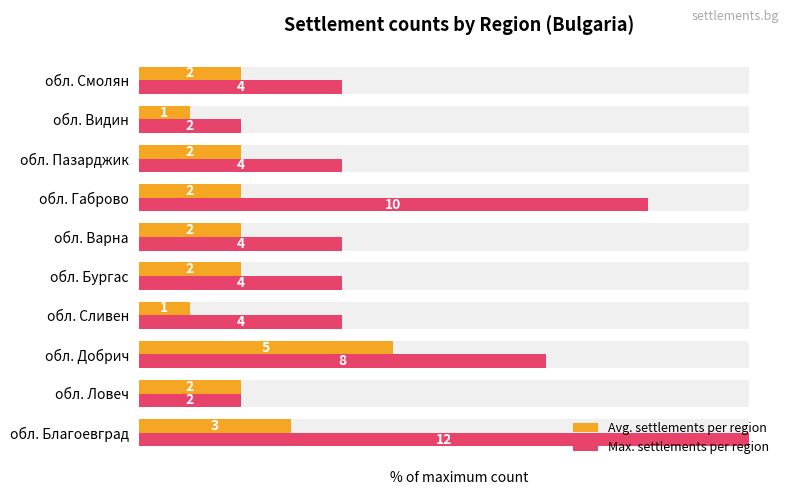

Between обл. Бургас and обл. Варна, which series saw the biggest shift?

Avg. settlements per region